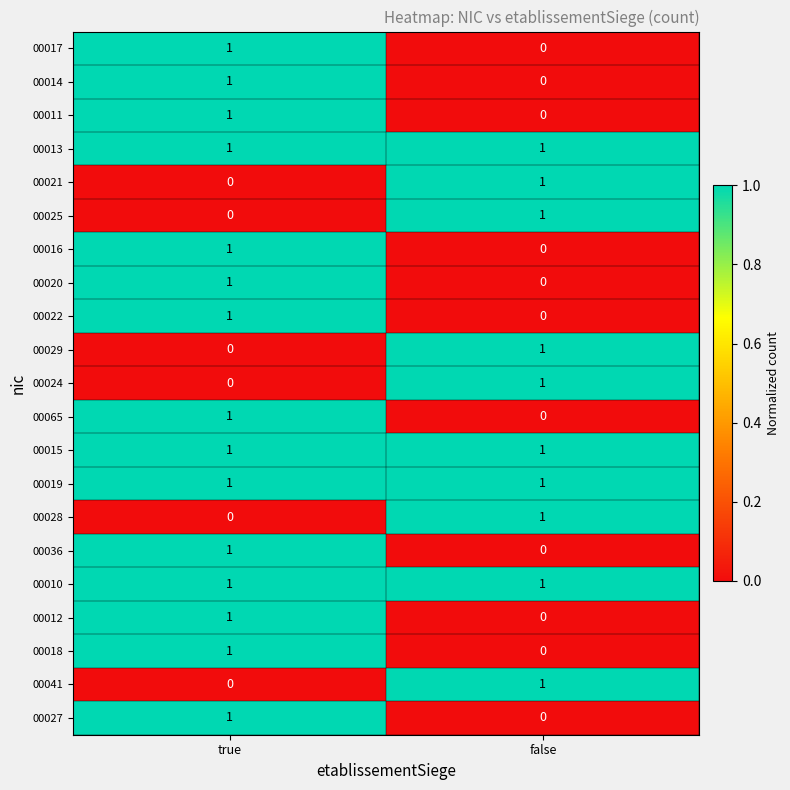

What is the total value across all series at false?

10